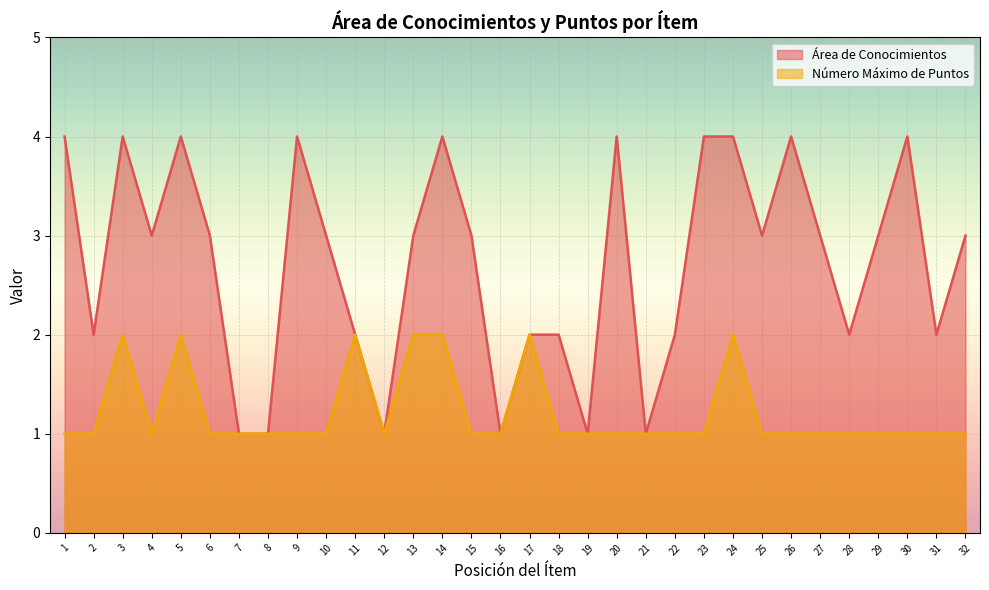

Where is Número Máximo de Puntos nearest to the value 1?

1